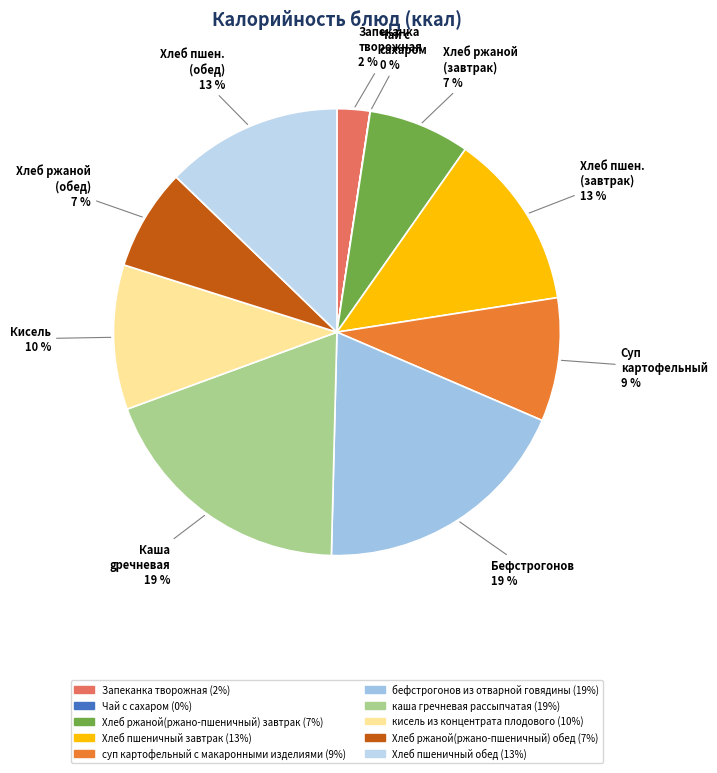

How many slices are in this pie chart?

10